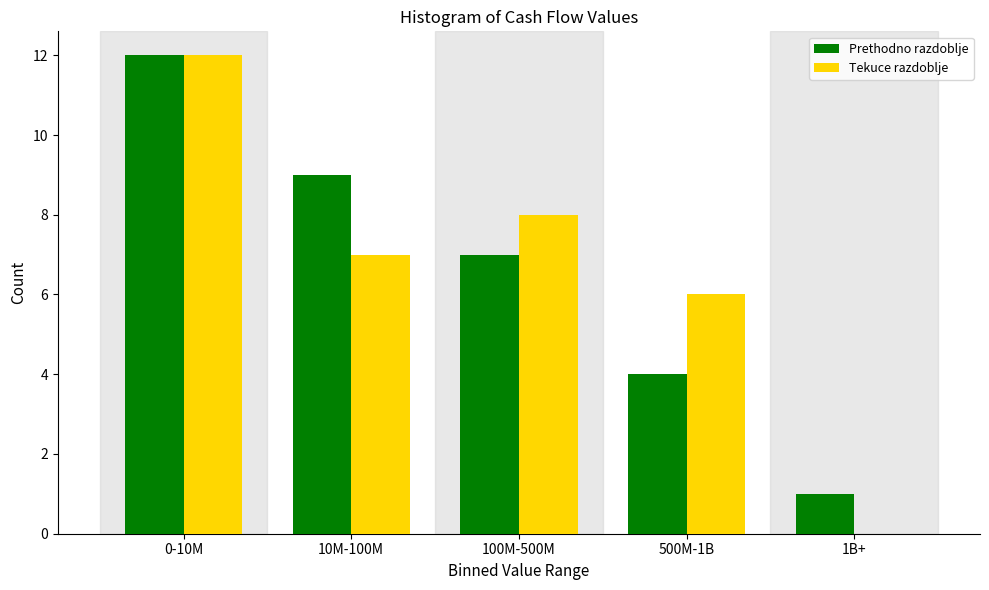

Reading left to right, extract all data points from this chart.

Prethodno razdoblje: 0-10M=12	10M-100M=9	100M-500M=7	500M-1B=4	1B+=1
Tekuce razdoblje: 0-10M=12	10M-100M=7	100M-500M=8	500M-1B=6	1B+=0